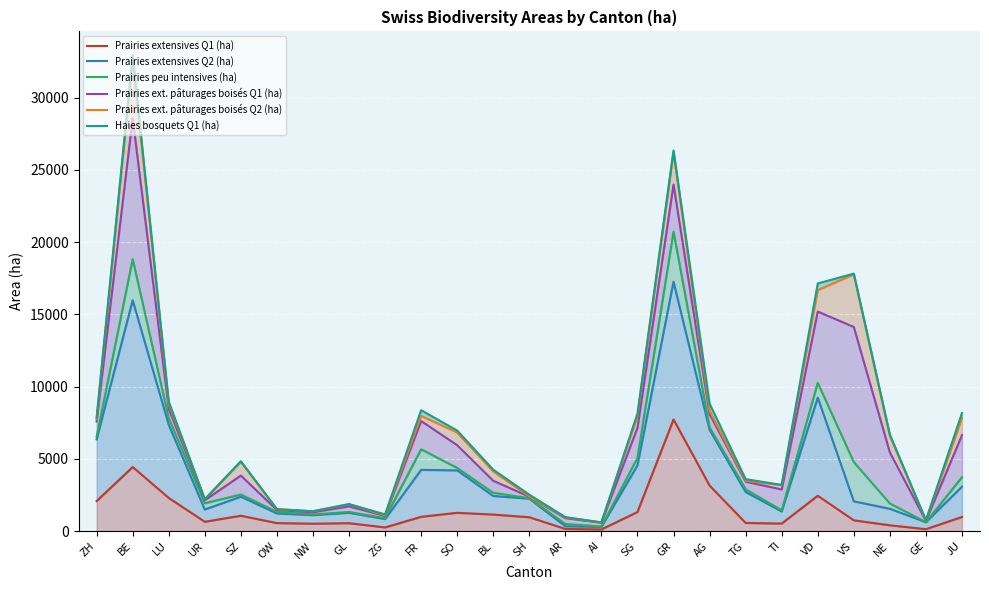

Reading left to right, what are all the values shown in this chart?

Prairies extensives Q1 (ha): ZH=2072	BE=4429	LU=2289	UR=640	SZ=1057	OW=548	NW=506	GL=542	ZG=248	FR=983	SO=1260	BL=1138	SH=953	AR=144	AI=109	SG=1314	GR=7722	AG=3146	TG=557	TI=517	VD=2441	VS=740	NE=395	GE=126	JU=972
Prairies extensives Q2 (ha): ZH=6347	BE=15976	LU=7354	UR=1486	SZ=2376	OW=1215	NW=1097	GL=1260	ZG=826	FR=4232	SO=4197	BL=2424	SH=2238	AR=327	AI=281	SG=4544	GR=17256	AG=7006	TG=2699	TI=1354	VD=9233	VS=2053	NE=1539	GE=609	JU=3071
Prairies peu intensives (ha): ZH=6524	BE=18822	LU=7807	UR=1920	SZ=2530	OW=1318	NW=1146	GL=1318	ZG=894	FR=5659	SO=4362	BL=2647	SH=2269	AR=488	AI=311	SG=5064	GR=20724	AG=7171	TG=2891	TI=1430	VD=10255	VS=4769	NE=1907	GE=612	JU=3726
Prairies ext. pâturages boisés Q1 (ha): ZH=7583	BE=28575	LU=8466	UR=2129	SZ=3838	OW=1457	NW=1297	GL=1707	ZG=1043	FR=7614	SO=5938	BL=3478	SH=2377	AR=892	AI=579	SG=7146	GR=23988	AG=8093	TG=3415	TI=2876	VD=15189	VS=14124	NE=5441	GE=697	JU=6632
Prairies ext. pâturages boisés Q2 (ha): ZH=7744	BE=32690	LU=8782	UR=2197	SZ=4801	OW=1503	NW=1365	GL=1857	ZG=1085	FR=7973	SO=6815	BL=4127	SH=2401	AR=943	AI=589	SG=7964	GR=26246	AG=8318	TG=3480	TI=3177	VD=16679	VS=17767	NE=6593	GE=708	JU=7837
Haies bosquets Q1 (ha): ZH=7851	BE=32937	LU=8960	UR=2199	SZ=4829	OW=1515	NW=1369	GL=1862	ZG=1150	FR=8364	SO=6952	BL=4246	SH=2516	AR=961	AI=596	SG=8128	GR=26344	AG=8818	TG=3590	TI=3189	VD=17135	VS=17818	NE=6676	GE=752	JU=8169